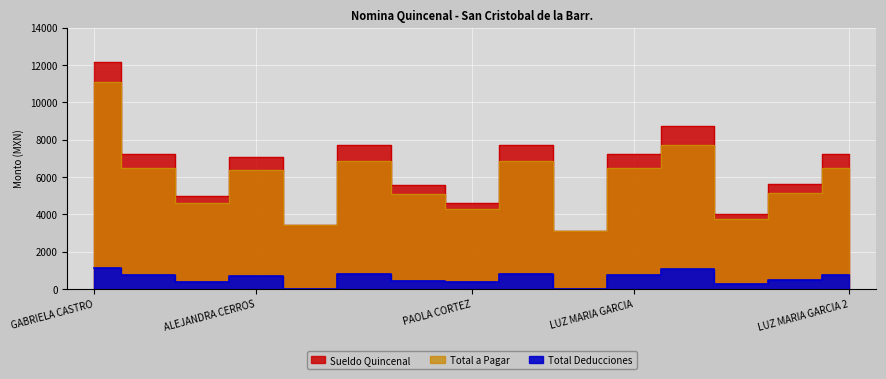

Reading right to left, list all the values displayed in this chart.

Sueldo Quincenal: LUZ MARIA GARCIA 2=7223.5	EDUARDO CASILLAS=5598.0	GUILLERMINA GARCIA=4005.5	GUSTAVO GUTIERREZ=8745.5	LUZ MARIA GARCIA=7223.5	NEREYDA MARROQUIN=3090.0	LAURA AVILA=7688.0	PAOLA CORTEZ=4624.5	MARIO AVILA=5540.5	ALICIA CASTRO=7688.0	SALVADOR GARCIA=3399.0	ALEJANDRA CERROS=7048.0	JULIAN URZUA=4958.5	GUADALUPE SOLIS=7223.5	GABRIELA CASTRO=12182.0
Total Deducciones: LUZ MARIA GARCIA 2=734.3	EDUARDO CASILLAS=458.2	GUILLERMINA GARCIA=279.3	GUSTAVO GUTIERREZ=1045.0	LUZ MARIA GARCIA=734.3	NEREYDA MARROQUIN=0.0	LAURA AVILA=819.1	PAOLA CORTEZ=346.7	MARIO AVILA=449.0	ALICIA CASTRO=819.1	SALVADOR GARCIA=0.0	ALEJANDRA CERROS=702.9	JULIAN URZUA=383.0	GUADALUPE SOLIS=734.3	GABRIELA CASTRO=1117.3
Total a Pagar: LUZ MARIA GARCIA 2=6489.2	EDUARDO CASILLAS=5139.8	GUILLERMINA GARCIA=3726.2	GUSTAVO GUTIERREZ=7700.5	LUZ MARIA GARCIA=6489.2	NEREYDA MARROQUIN=3090.0	LAURA AVILA=6868.9	PAOLA CORTEZ=4277.8	MARIO AVILA=5091.5	ALICIA CASTRO=6868.9	SALVADOR GARCIA=3399.0	ALEJANDRA CERROS=6345.1	JULIAN URZUA=4575.5	GUADALUPE SOLIS=6489.2	GABRIELA CASTRO=11064.7